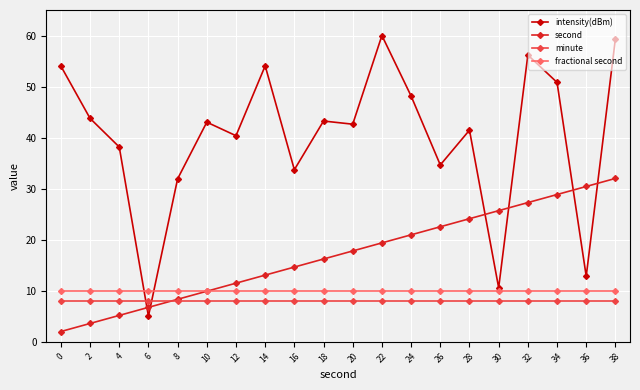

Is it true that intensity(dBm) equals 50.8 at 34?

True